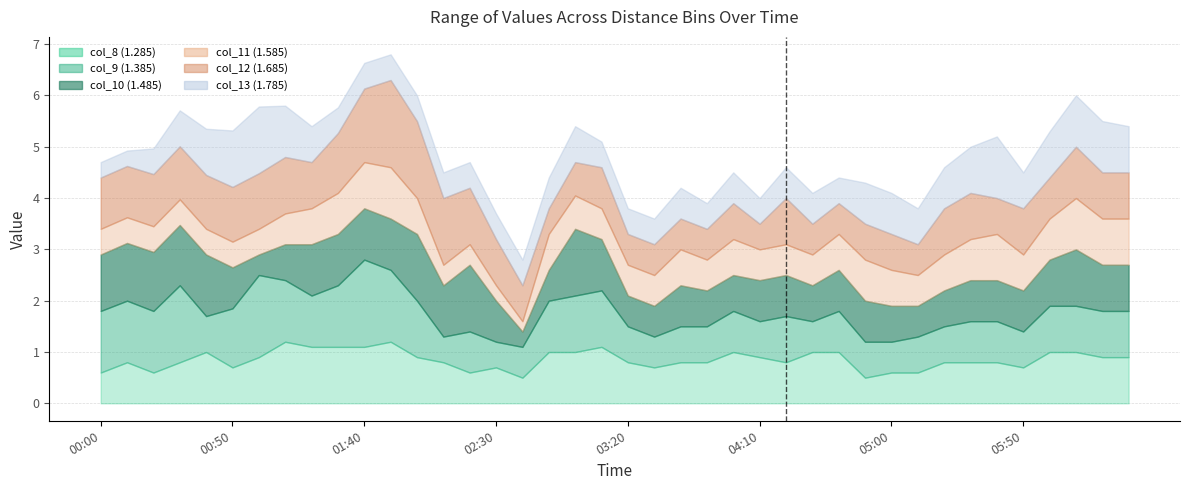

What is the value of the col_11 (1.585) point at the 36th from the left?

0.7